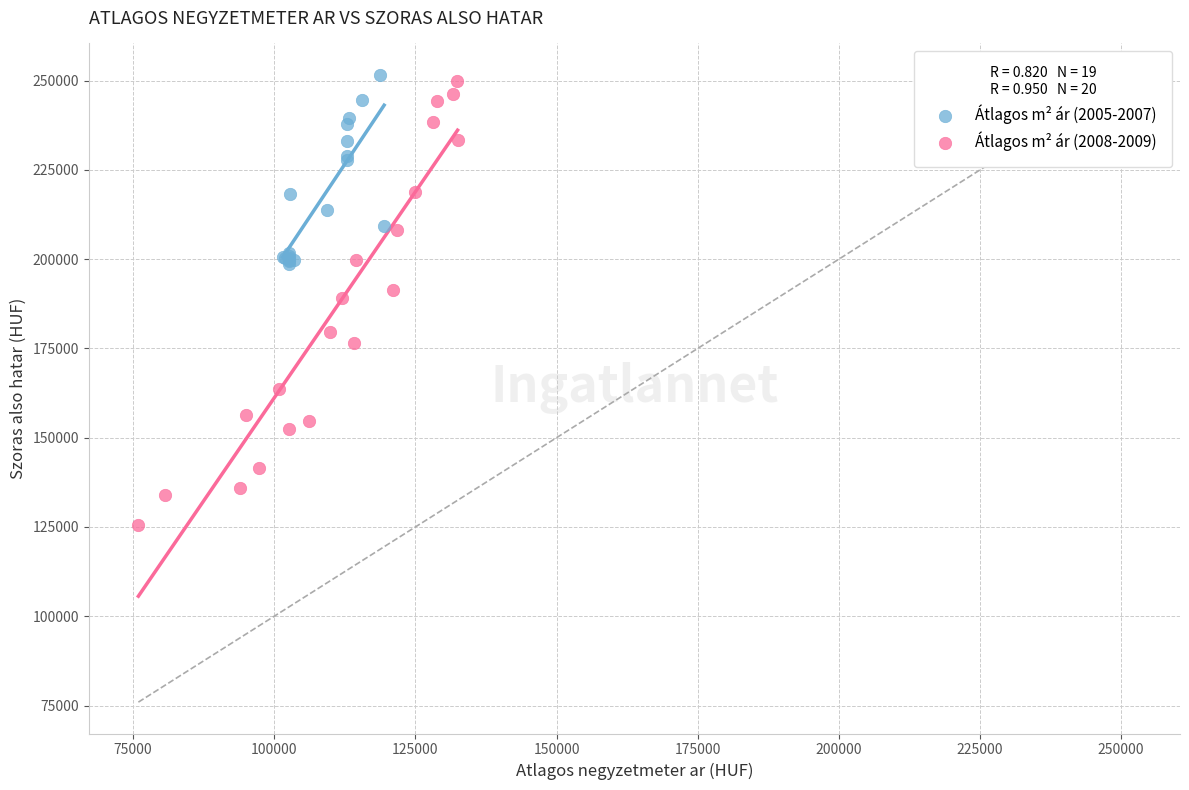

Which series has the widest spread of Y values?

Átlagos m² ár (2008-2009)